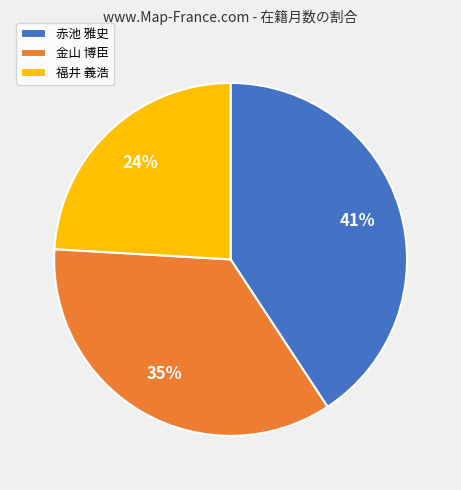

Which slice is the smallest?

福井 義浩